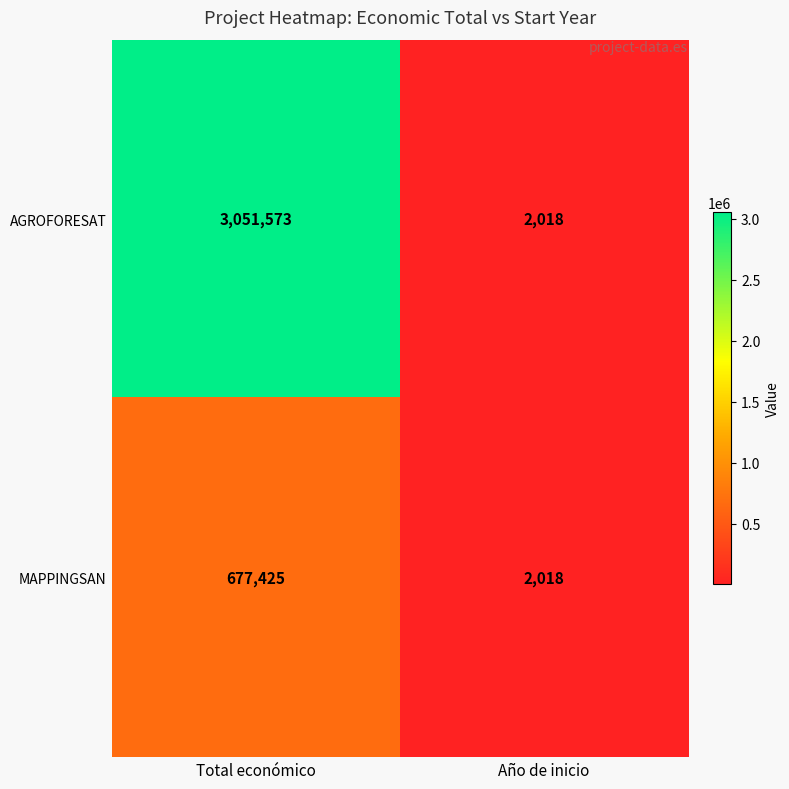

Count the number of categories in the chart.

2